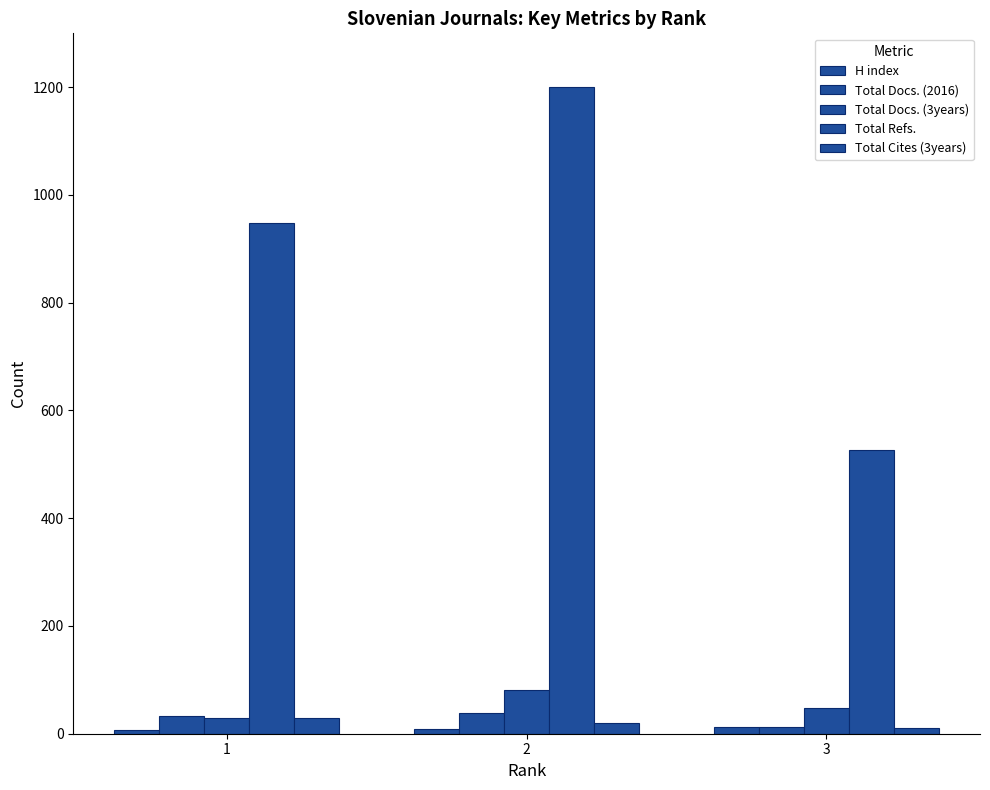

How many series are shown in this chart?

5